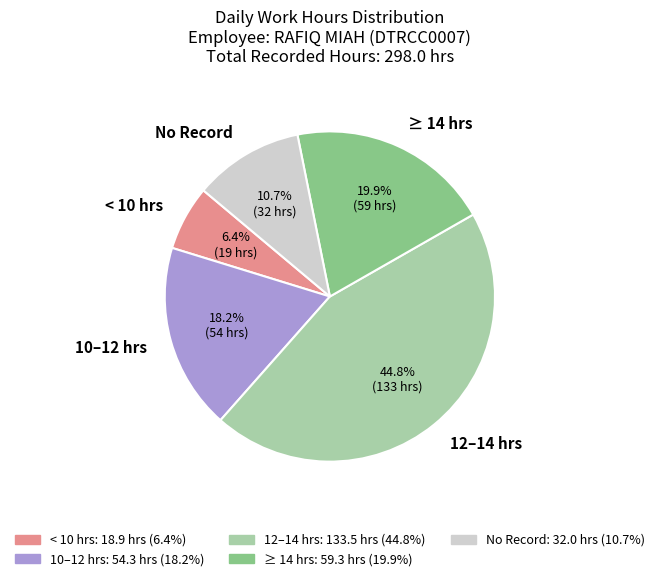

Which category has the biggest portion of the pie?

12–14 hrs